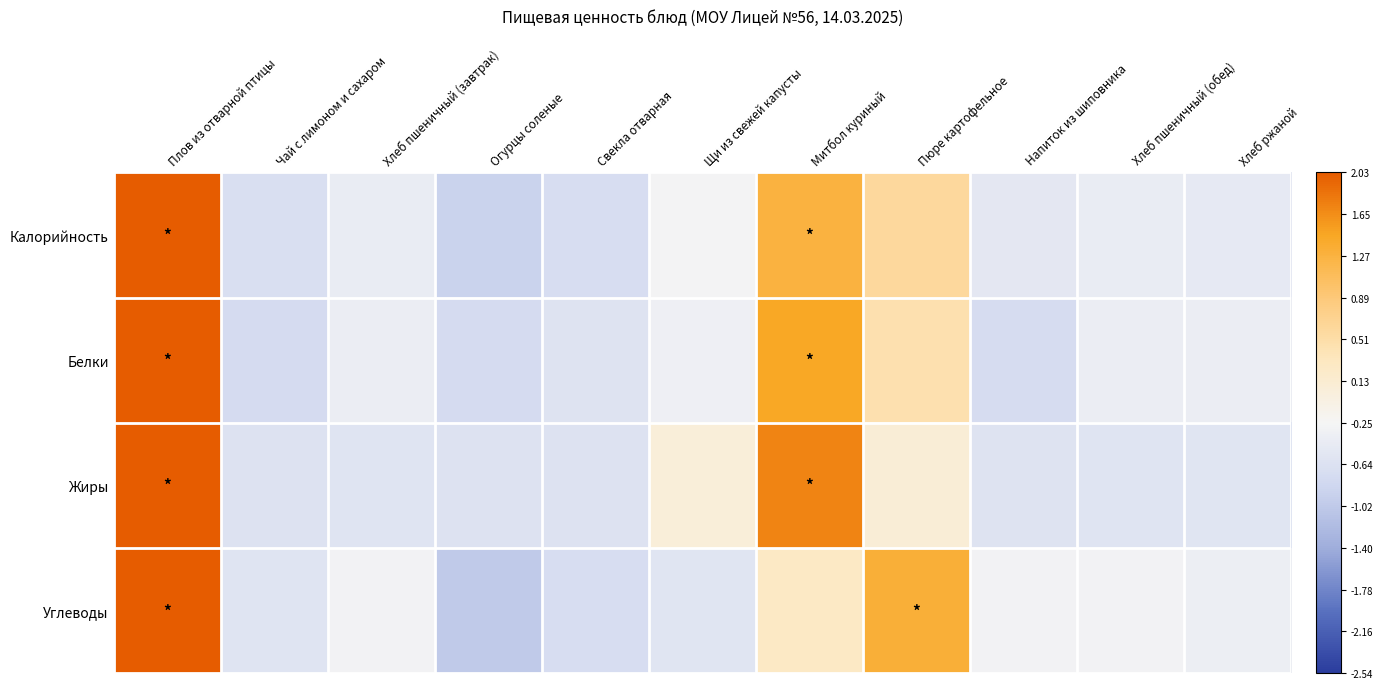

List the series in order of their peak value, lowest first.

Жиры, Белки, Калорийность, Углеводы